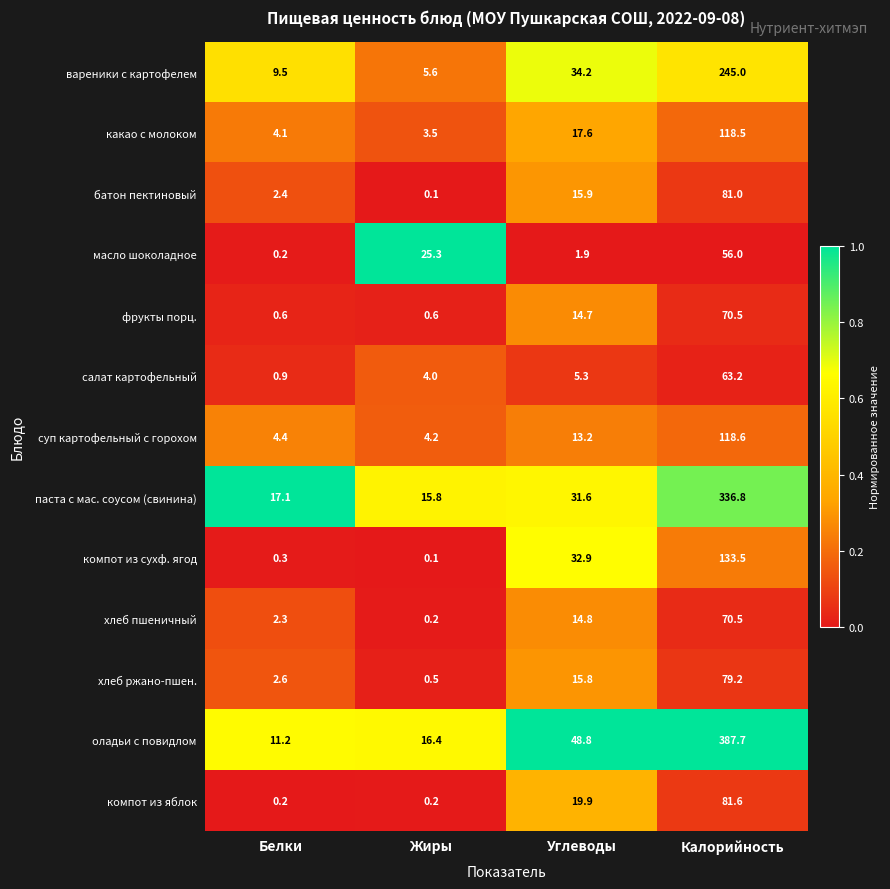

What is the difference between the суп картофельный с горохом values at Калорийность and Белки?

114.2